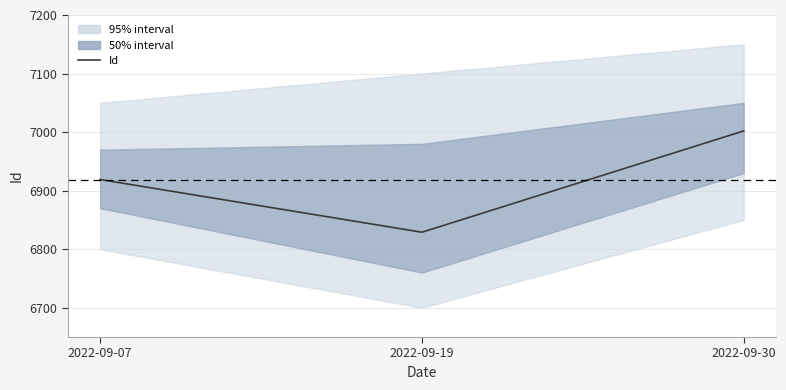

What is the greatest value displayed?

7002